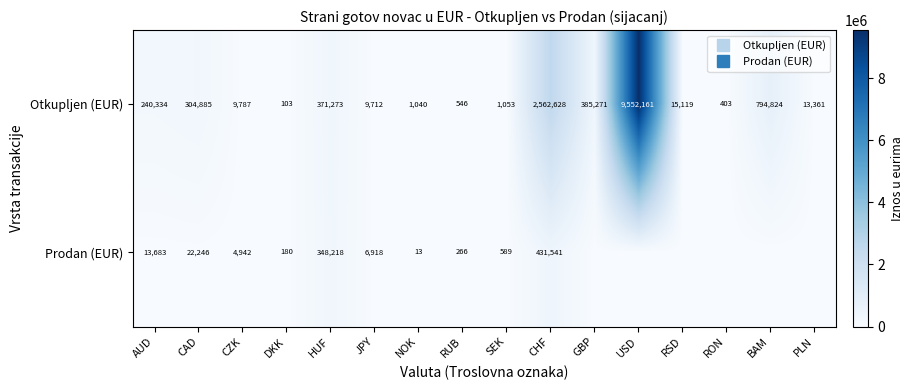

Which category has the highest value in the Prodan (EUR) series?

CHF